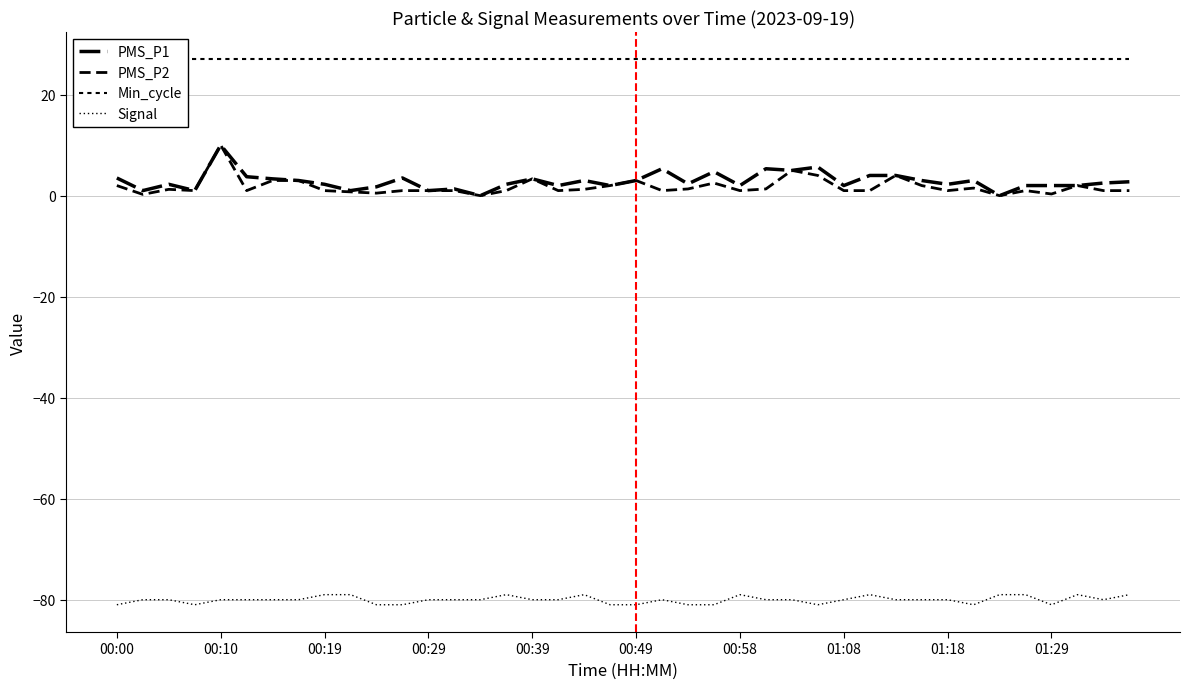

Count the number of data series in this chart.

4